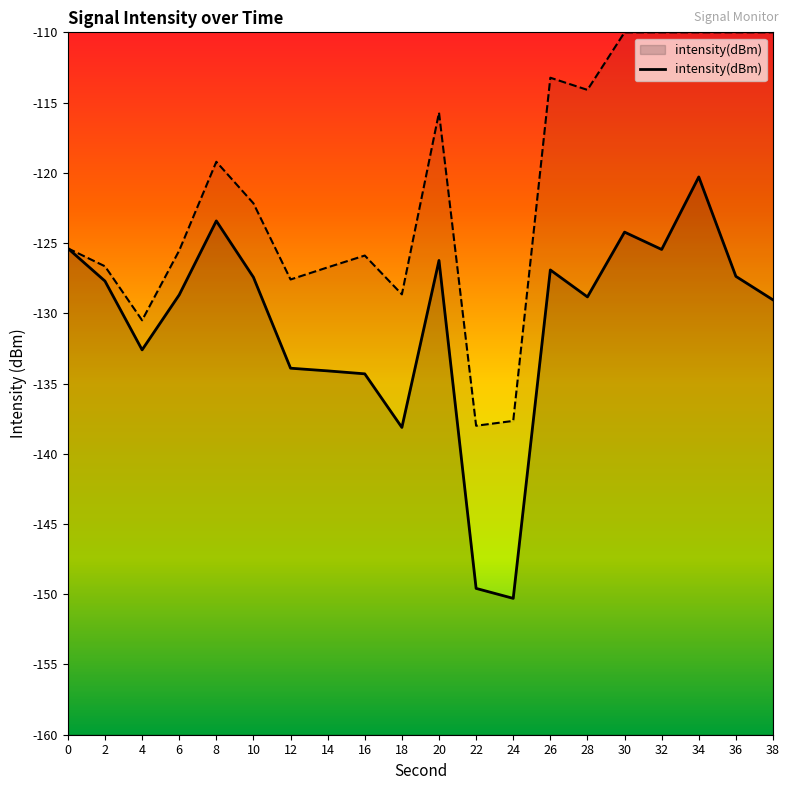

Reading left to right, extract all data points from this chart.

0=-125.4	2=-127.7	4=-132.6	6=-128.7	8=-123.4	10=-127.4	12=-133.9	14=-134.1	16=-134.3	18=-138.1	20=-126.2	22=-149.6	24=-150.3	26=-126.9	28=-128.8	30=-124.2	32=-125.5	34=-120.3	36=-127.4	38=-129.0